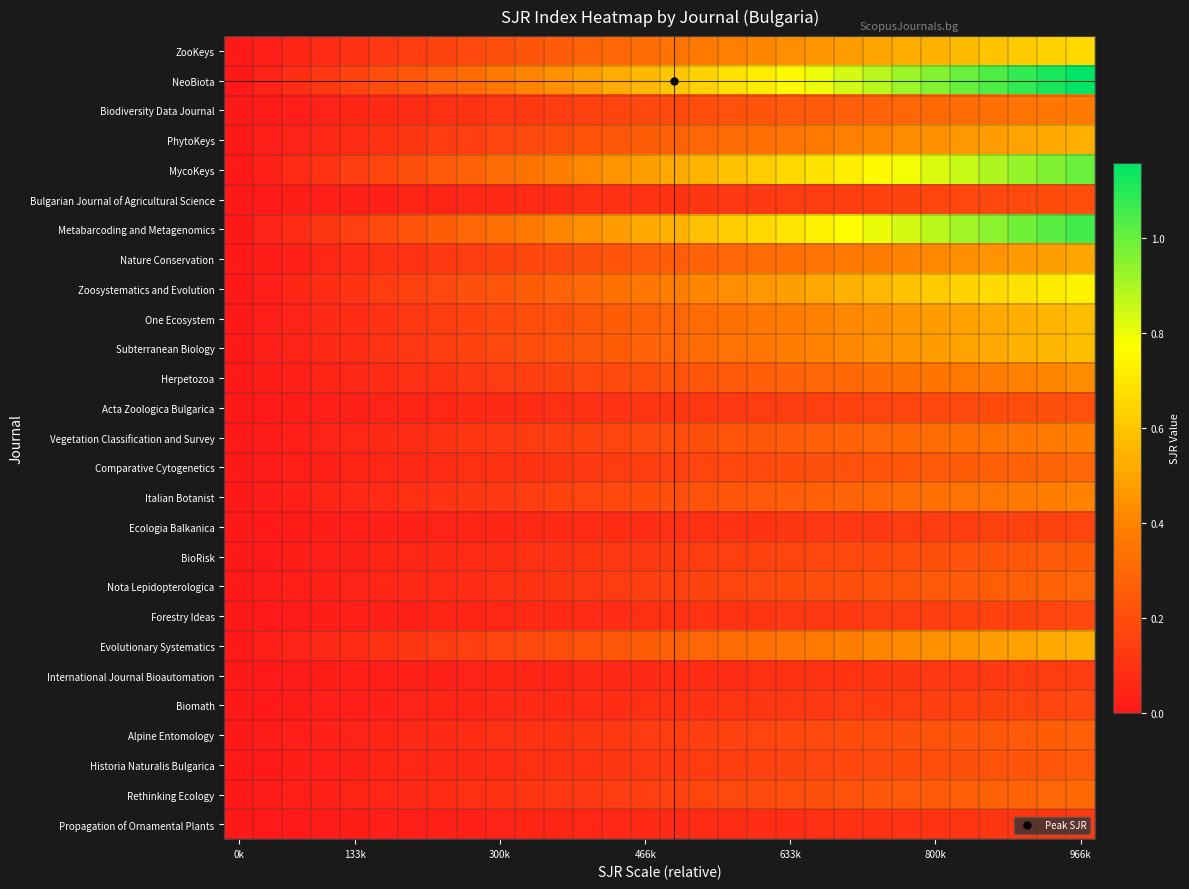

How many distinct data groups are displayed?

27